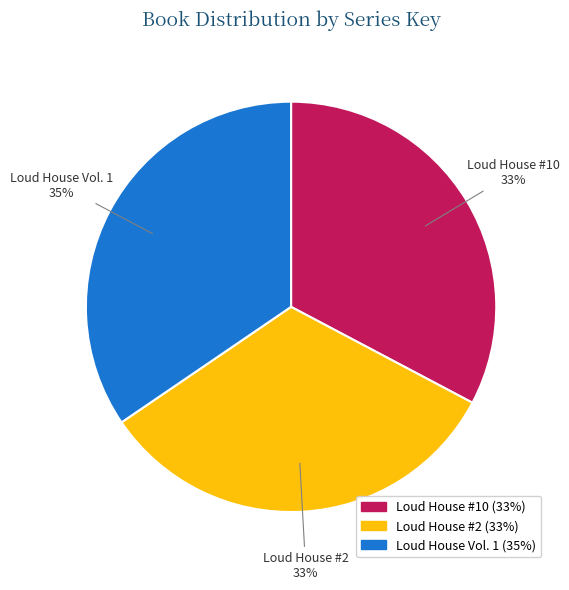

Does Loud House #2 represent more than half of the total?

No